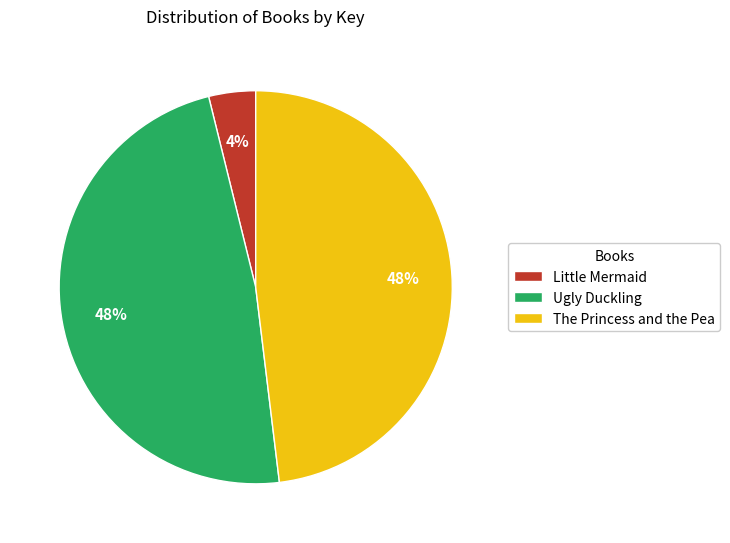

How many segments does this pie chart have?

3